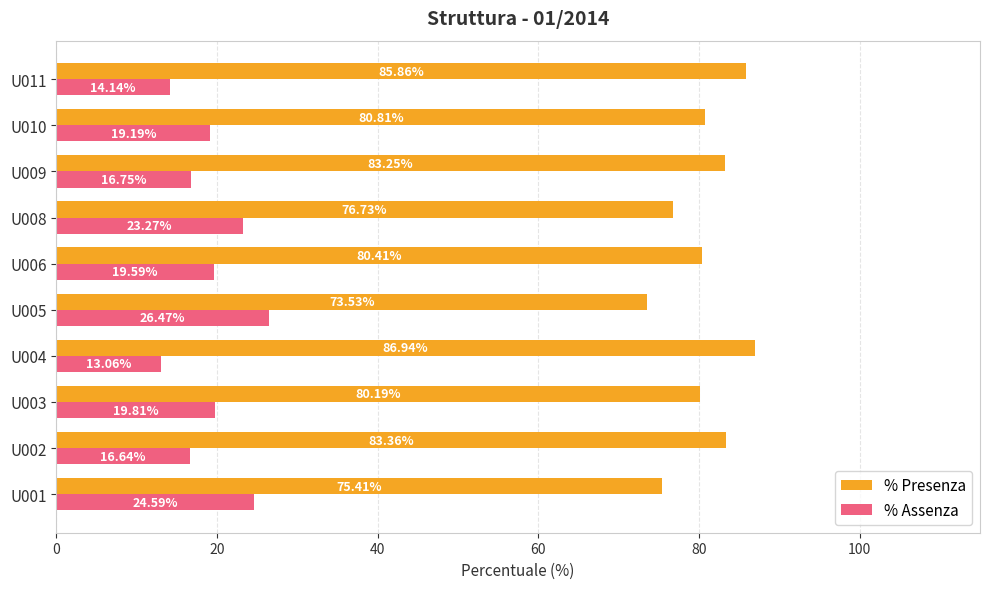

Rank the series by their average value, from lowest to highest.

% Assenza, % Presenza